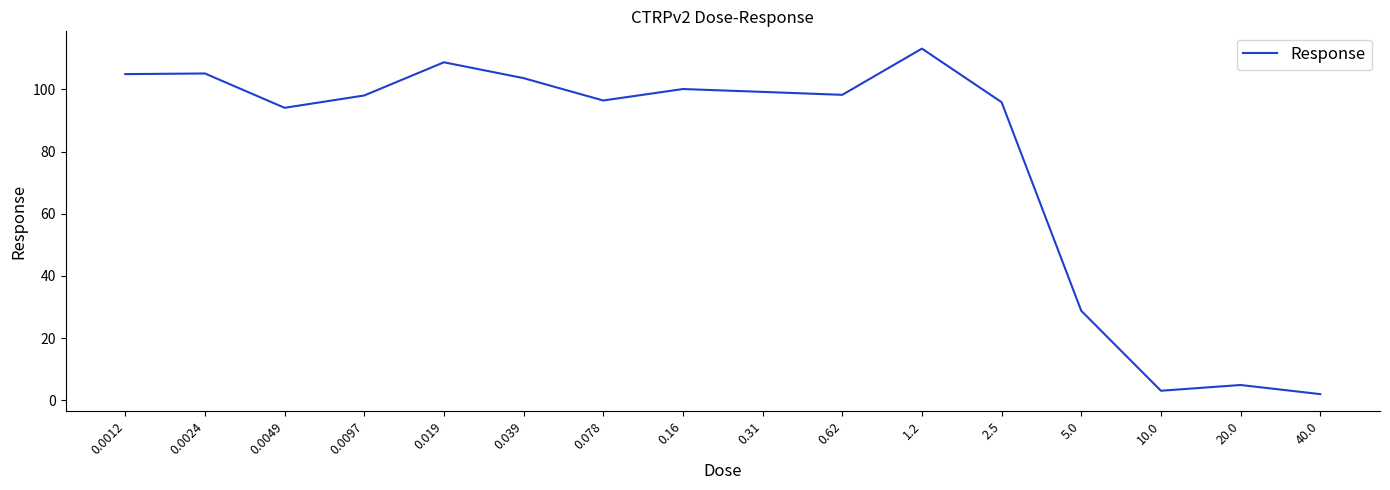

What is the ratio of the value at 0.039 to the value at 20.0?

21.1